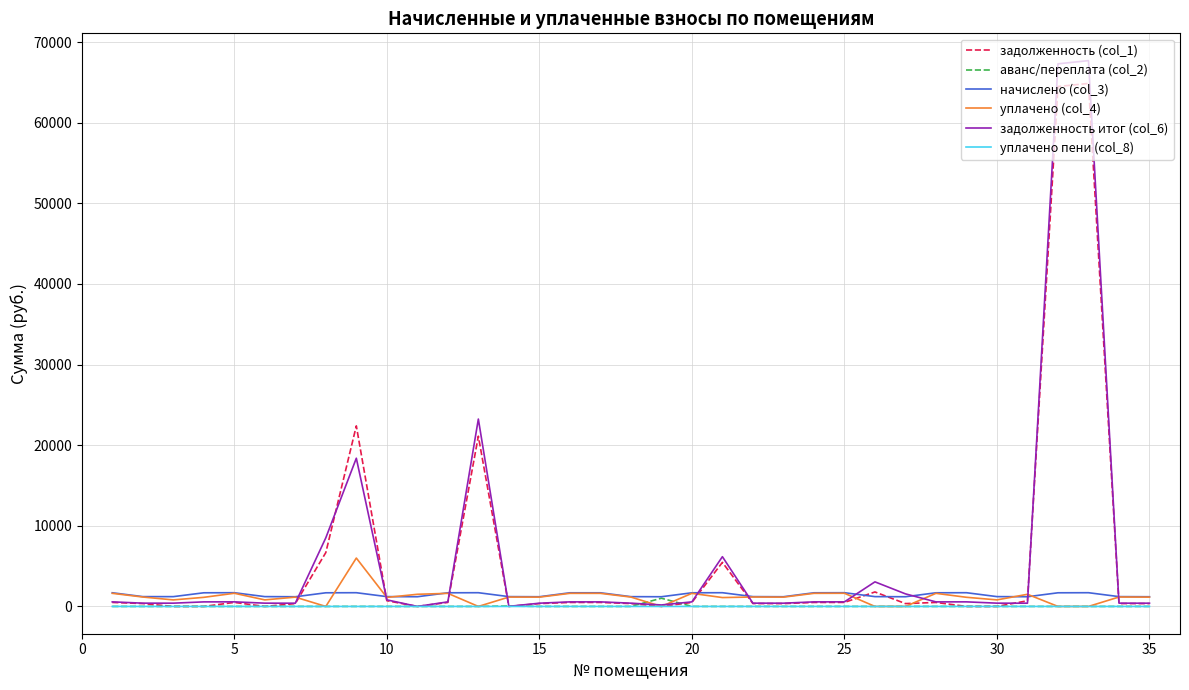

What is the greatest value displayed?

67695.0